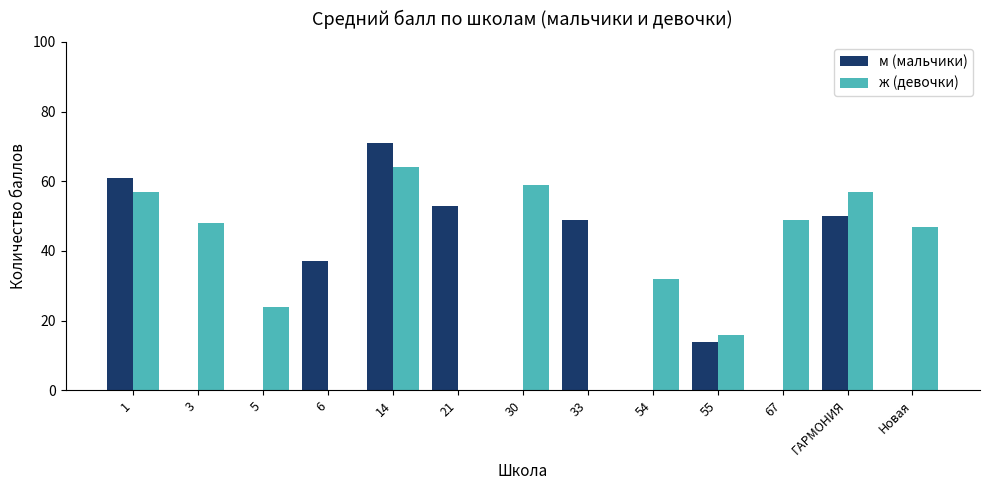

Where is м (мальчики) nearest to the value 35?

6